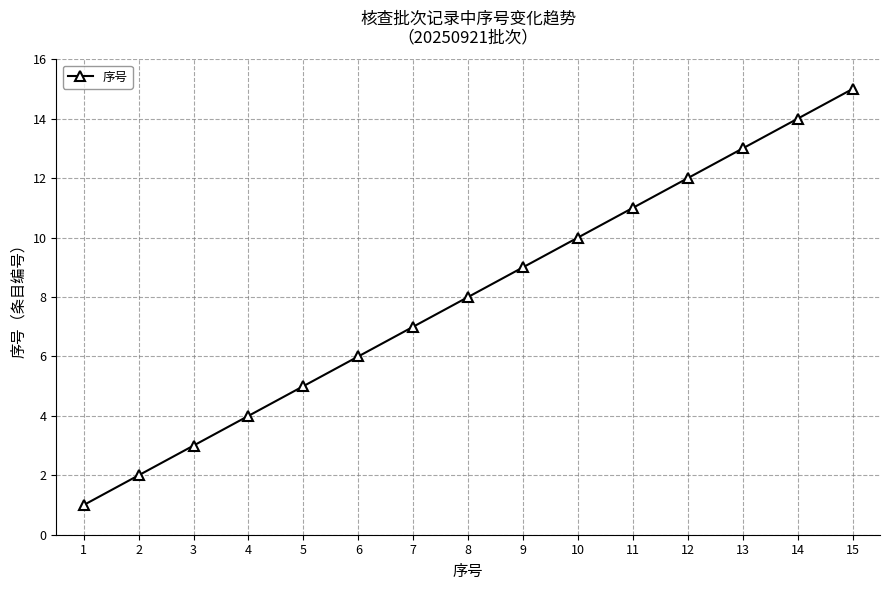

What is the sum of all values?

120